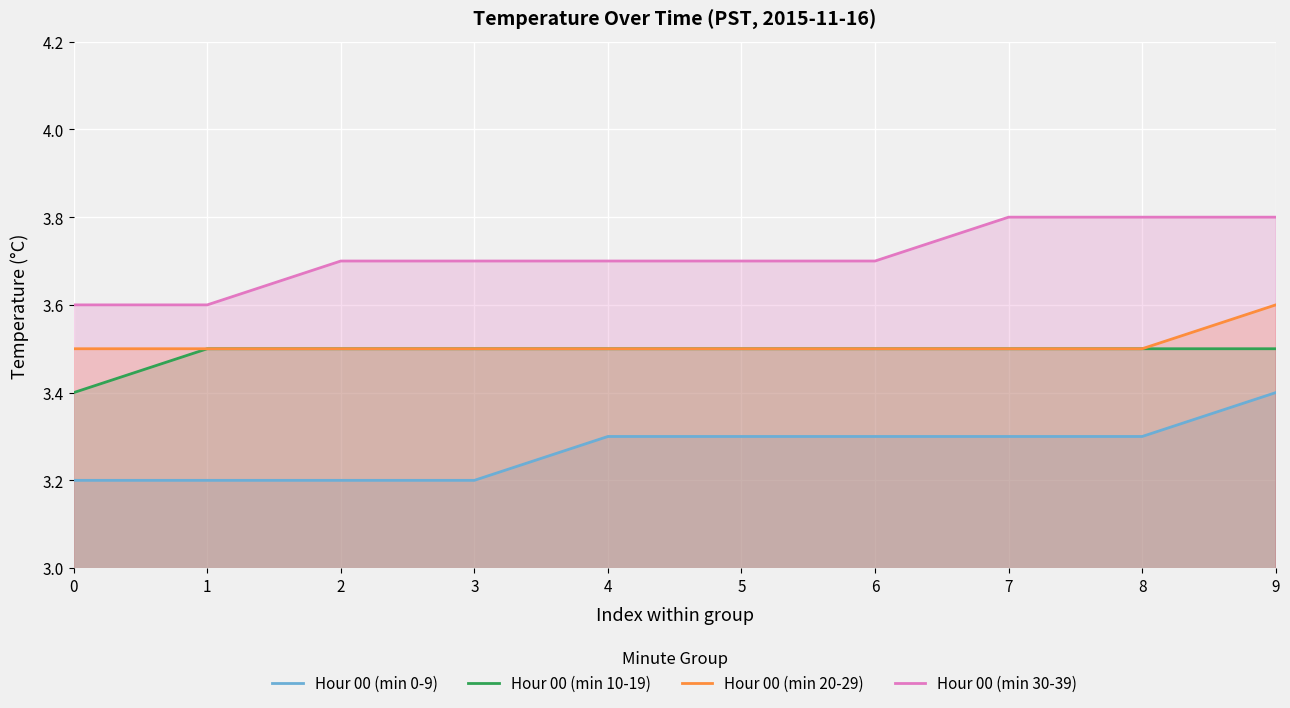

The value of Hour 00 (min 20-29) at 7 is 5.4. True or false?

False